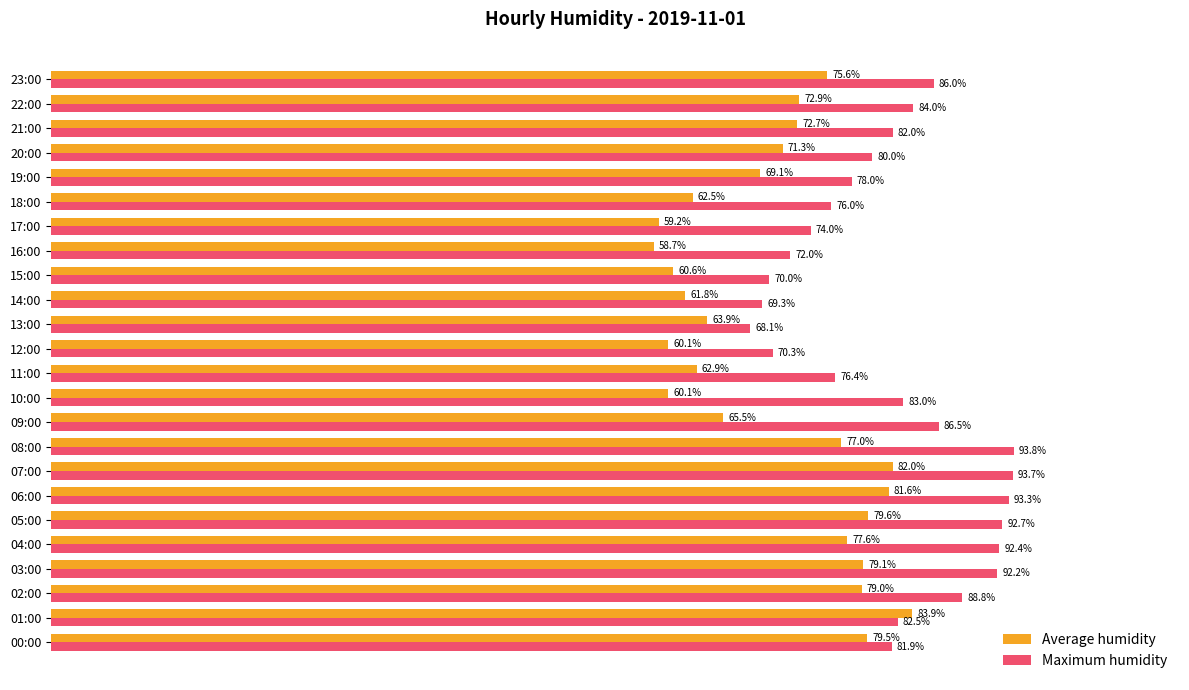

Where is Average humidity nearest to the value 71?

20:00